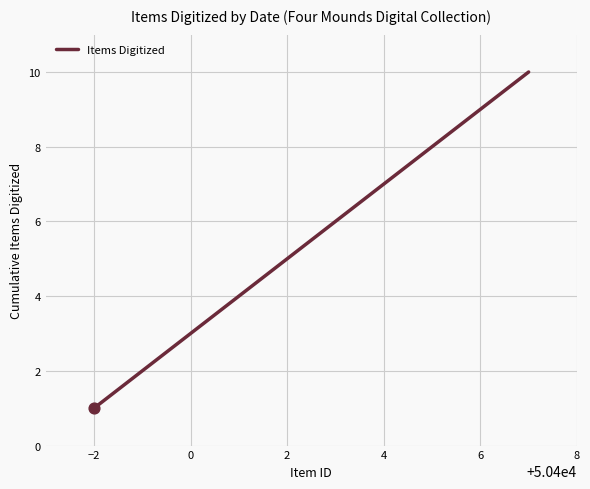

What is the maximum value shown in the chart?

10